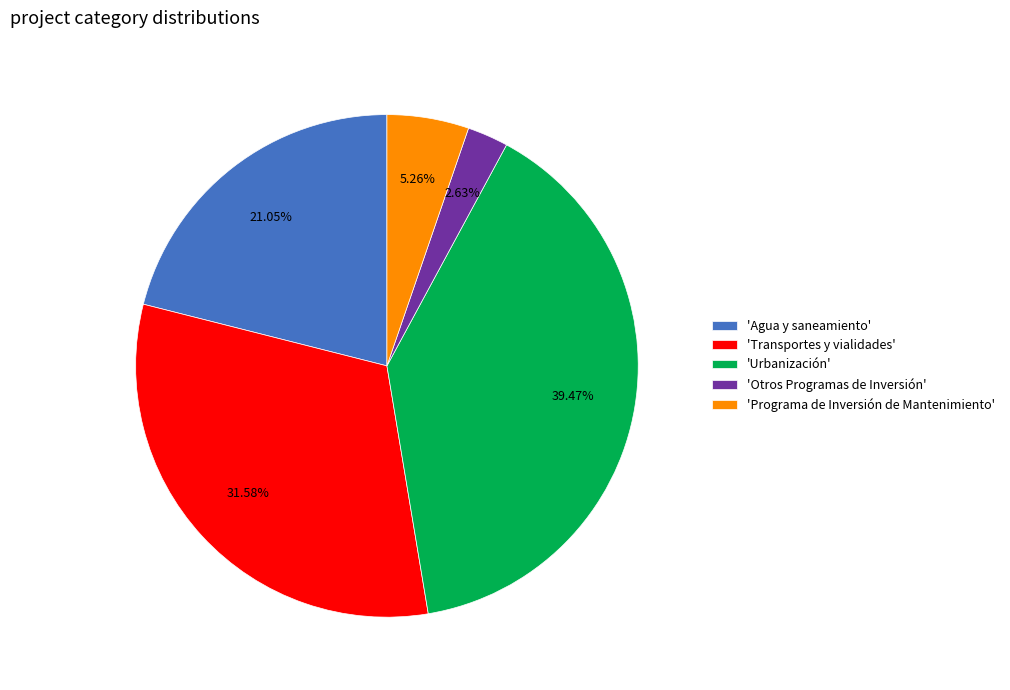

Is there a majority slice in this chart?

No